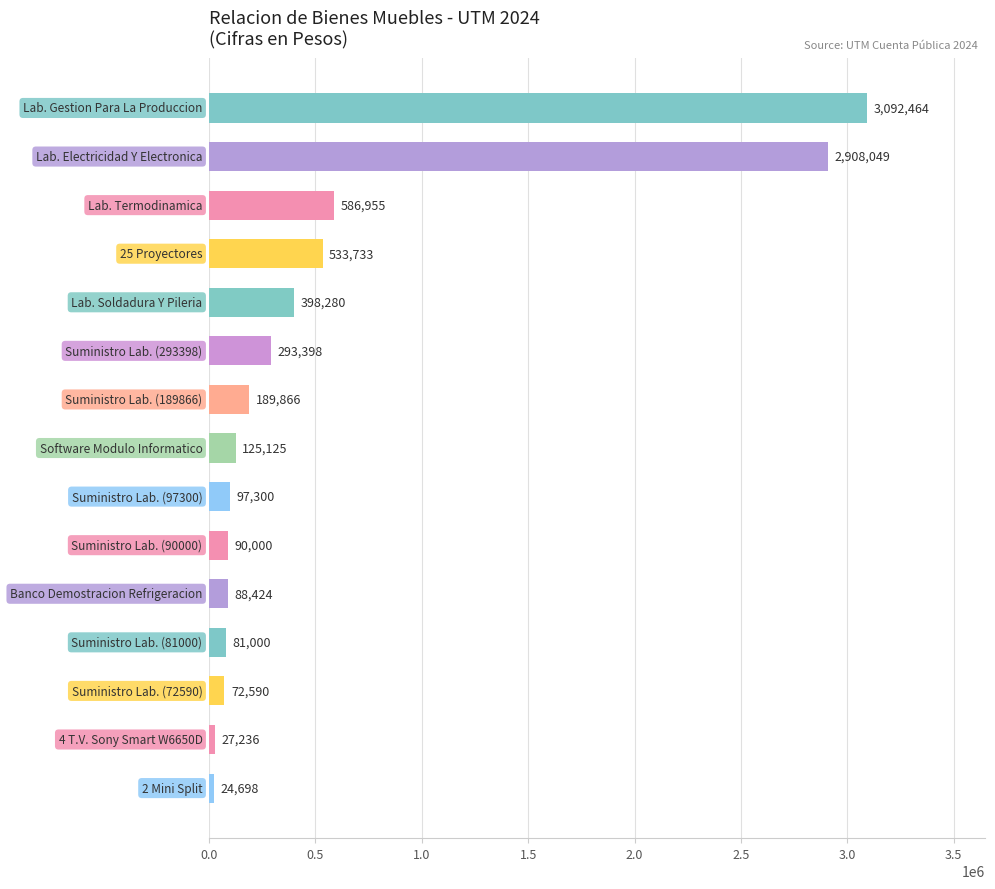

What is the sum of all values?

8609118